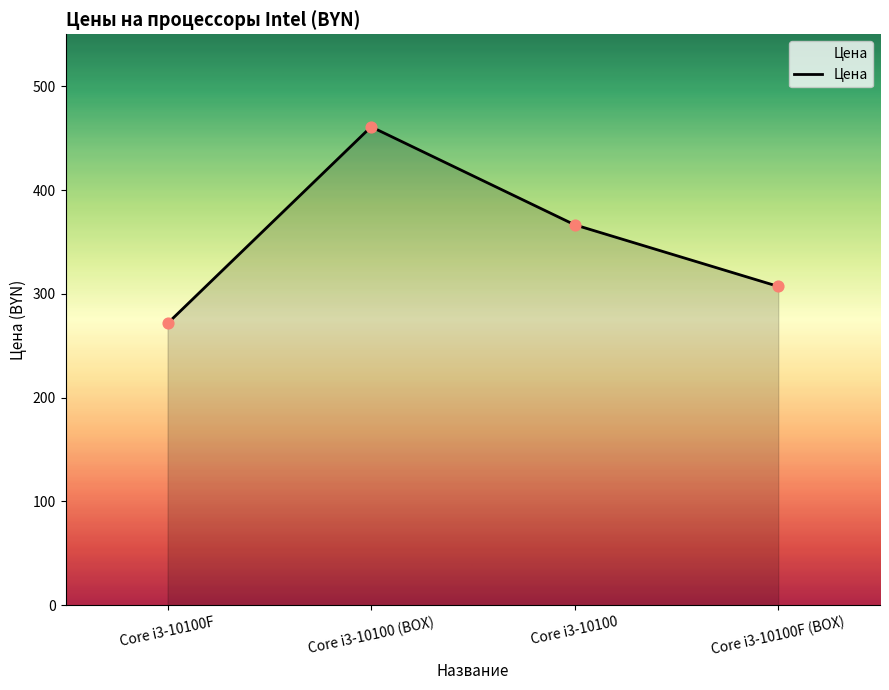

Approximately how many times larger is the value at Core i3-10100F (BOX) compared to Core i3-10100F?

1.1